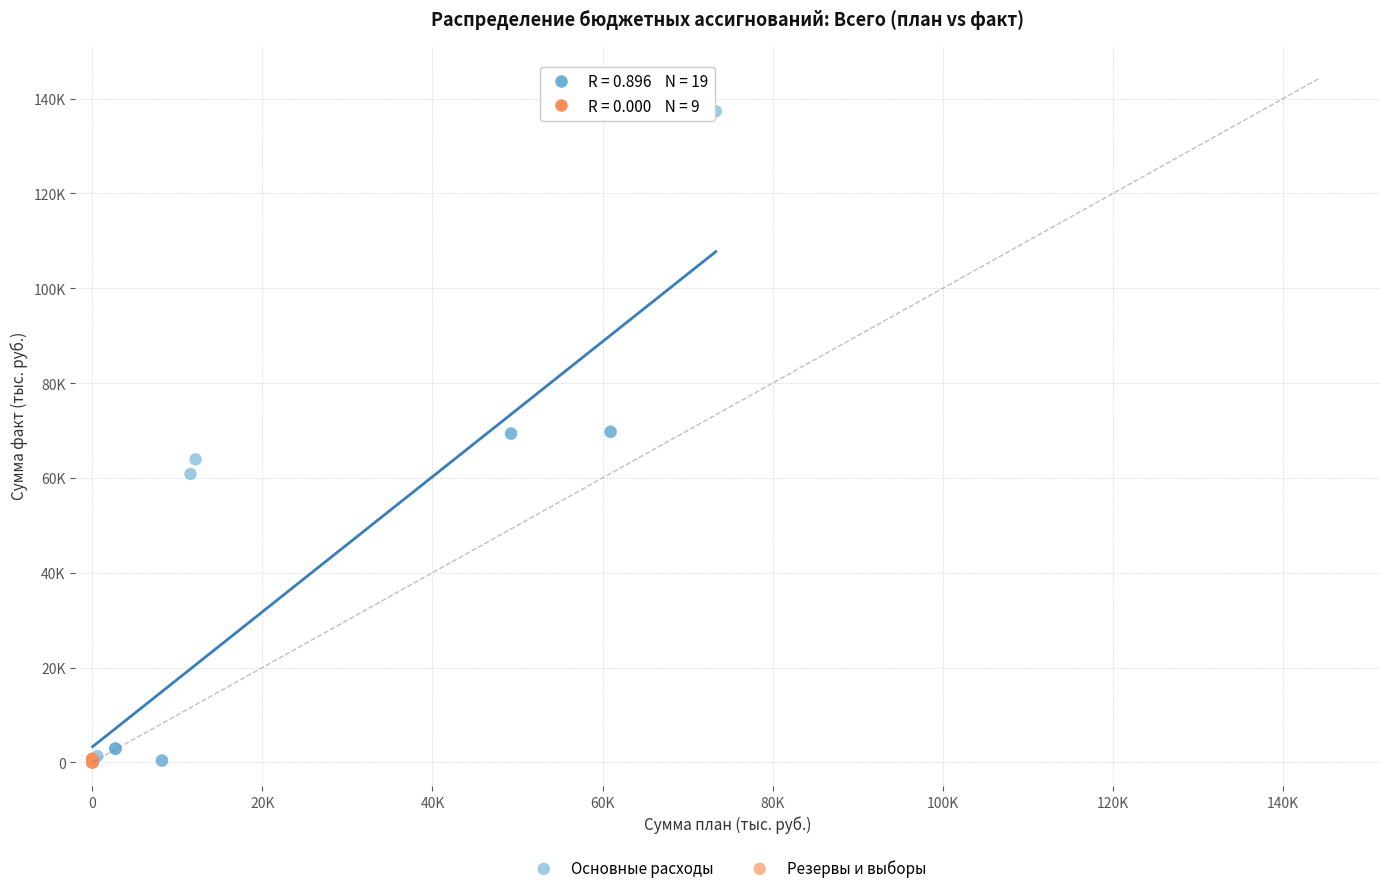

Which series has the largest Y range (max minus min)?

Основные расходы